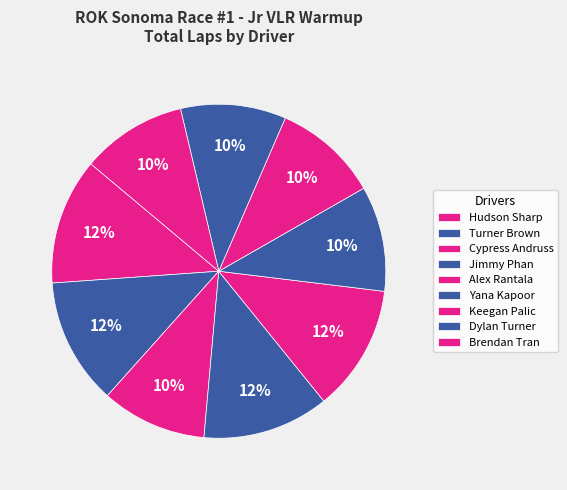

Count the number of slices in the pie.

9